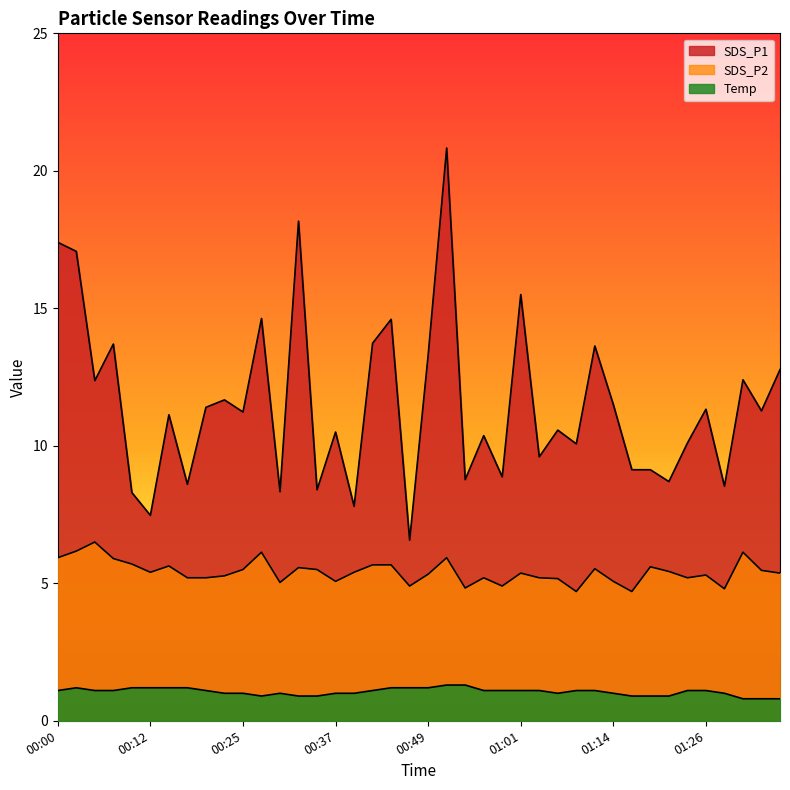

What are all the series names shown in the legend?

SDS_P1, SDS_P2, Temp